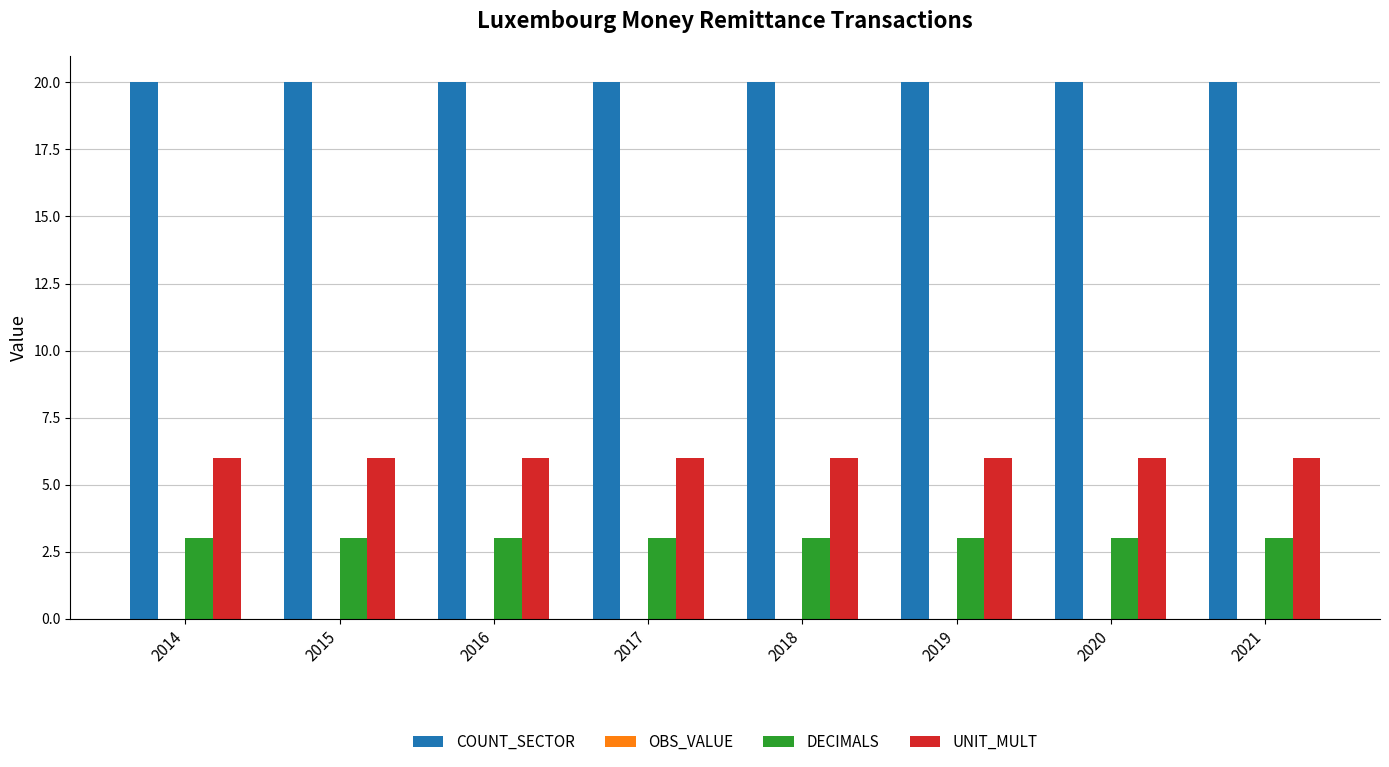

What is the sum of the UNIT_MULT values at 2020 and 2017?

12